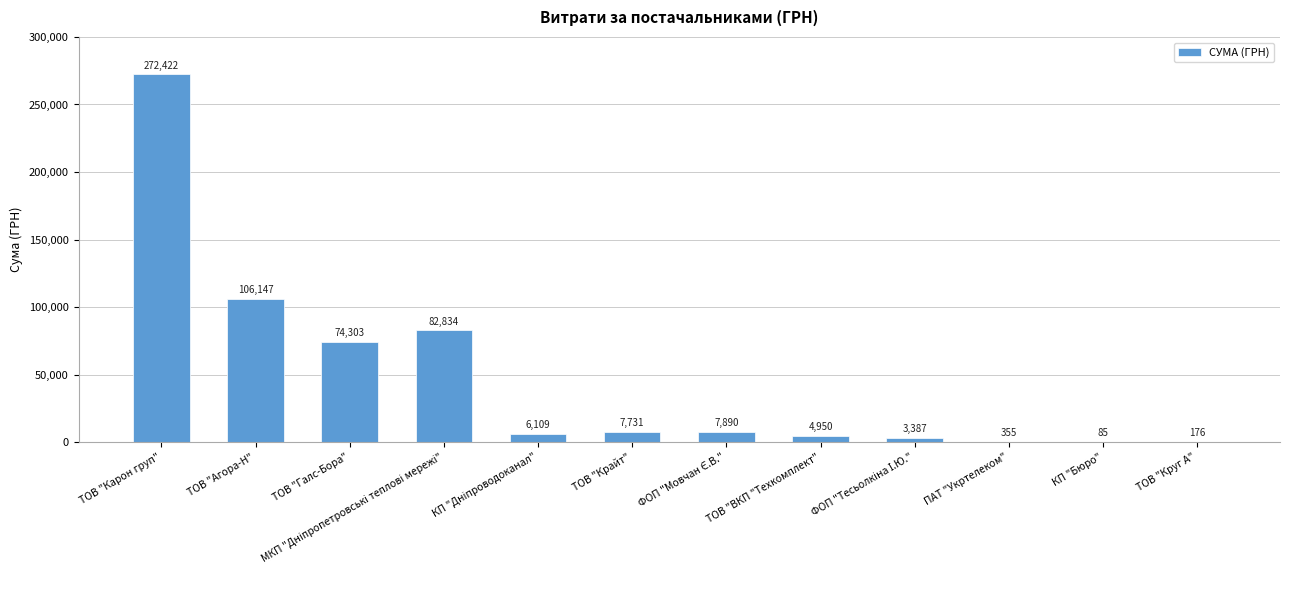

Is it true that the value at ТОВ "Карон груп" is 448302.8?

False